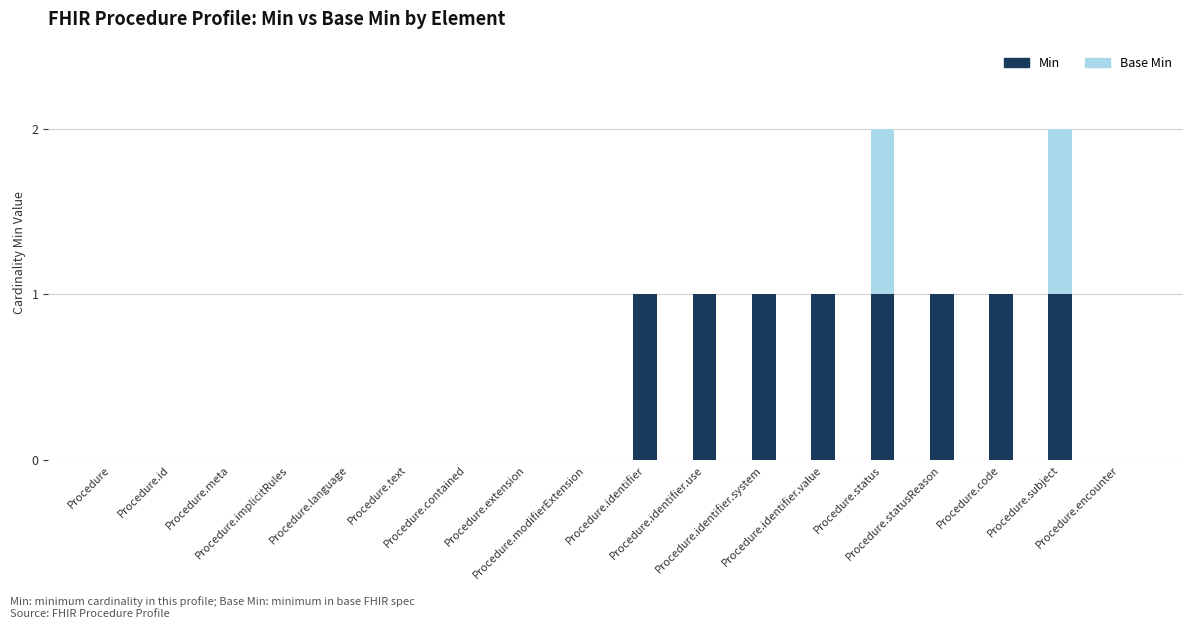

What is the sum of all Min values?

8